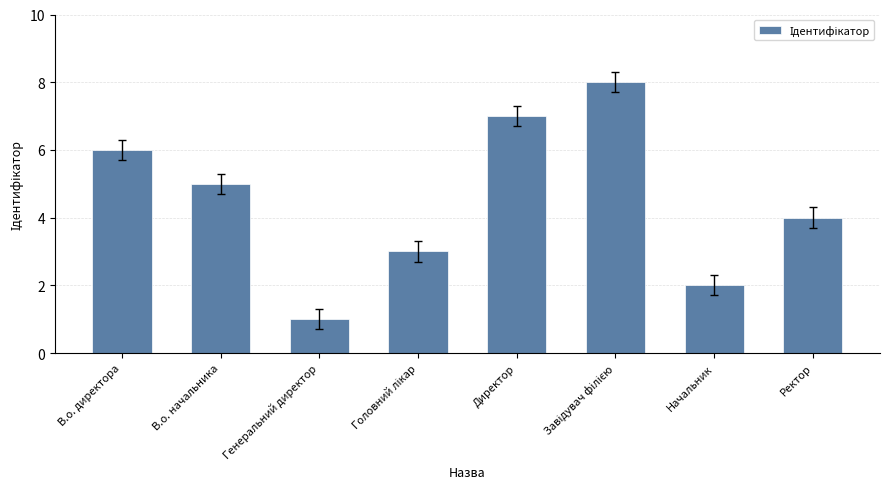

What is the maximum value shown in the chart?

8